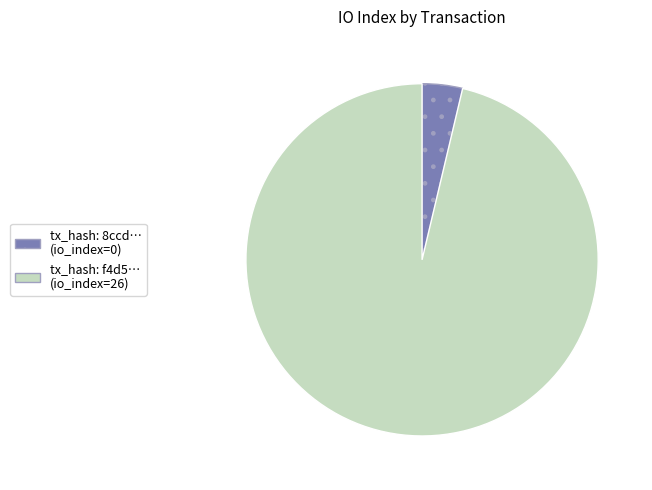

Is there any slice that represents more than half of the pie?

Yes